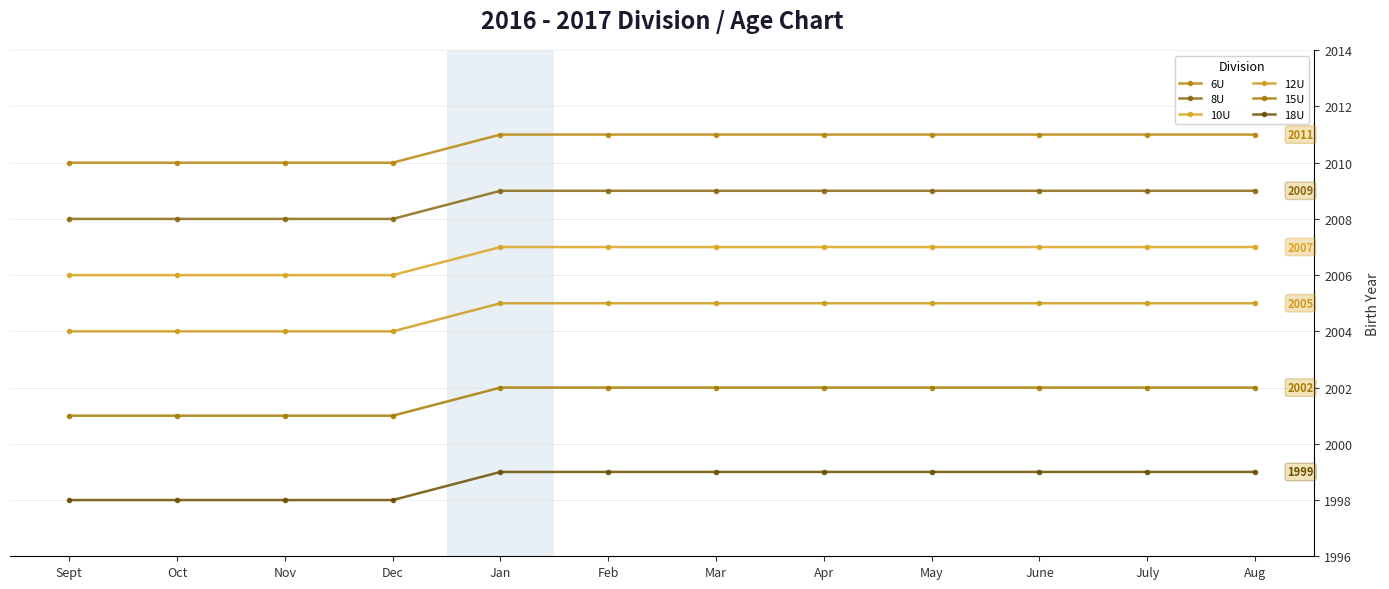

What is the label of the 3rd point from the left?

Nov